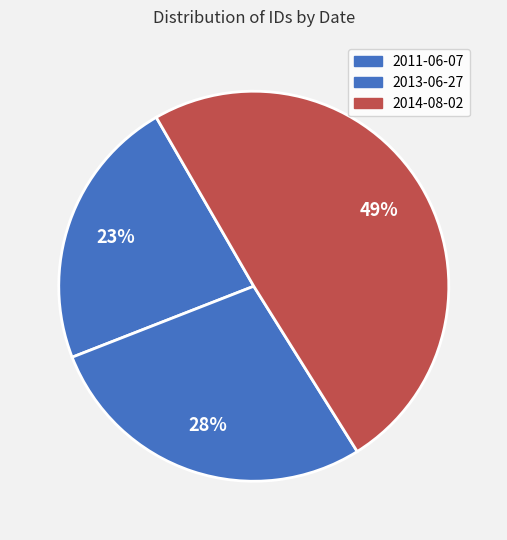

Rank the categories by value from lowest to highest.

2011-06-07, 2013-06-27, 2014-08-02